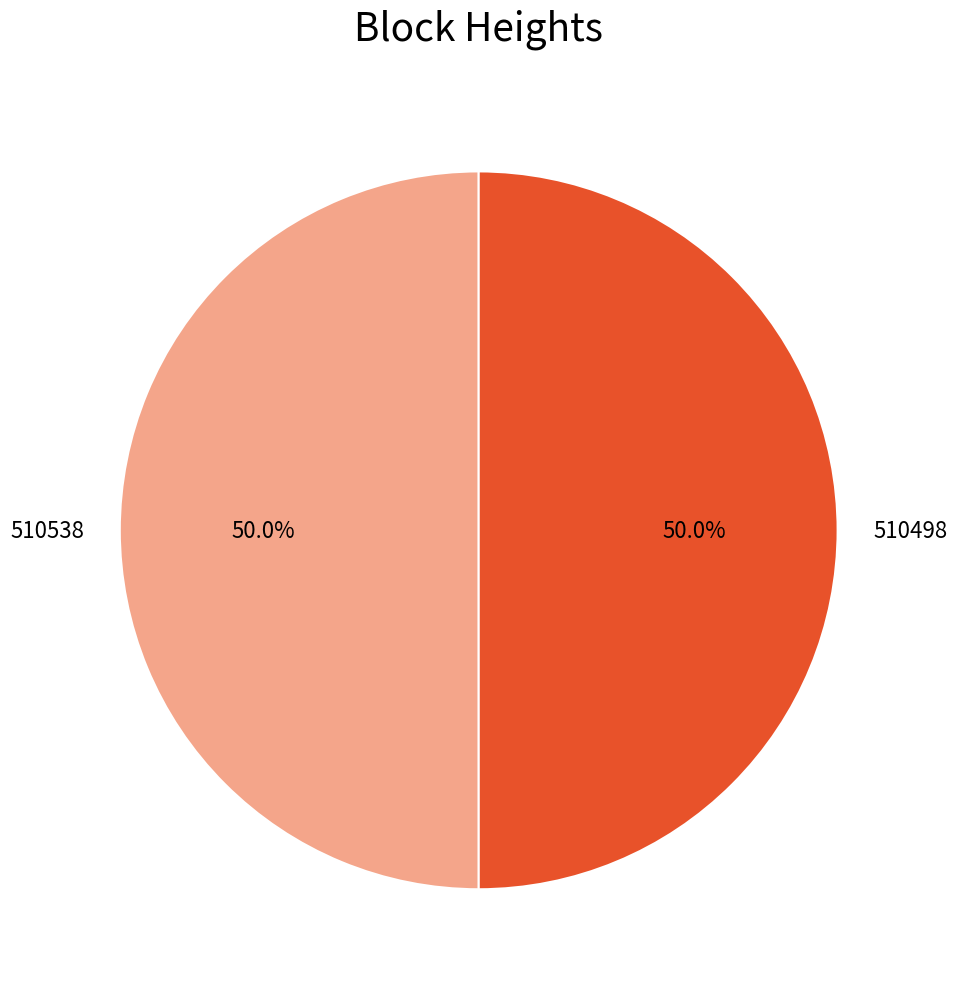

Combined, what portion of the pie is 510498 and 510538?

100.0%